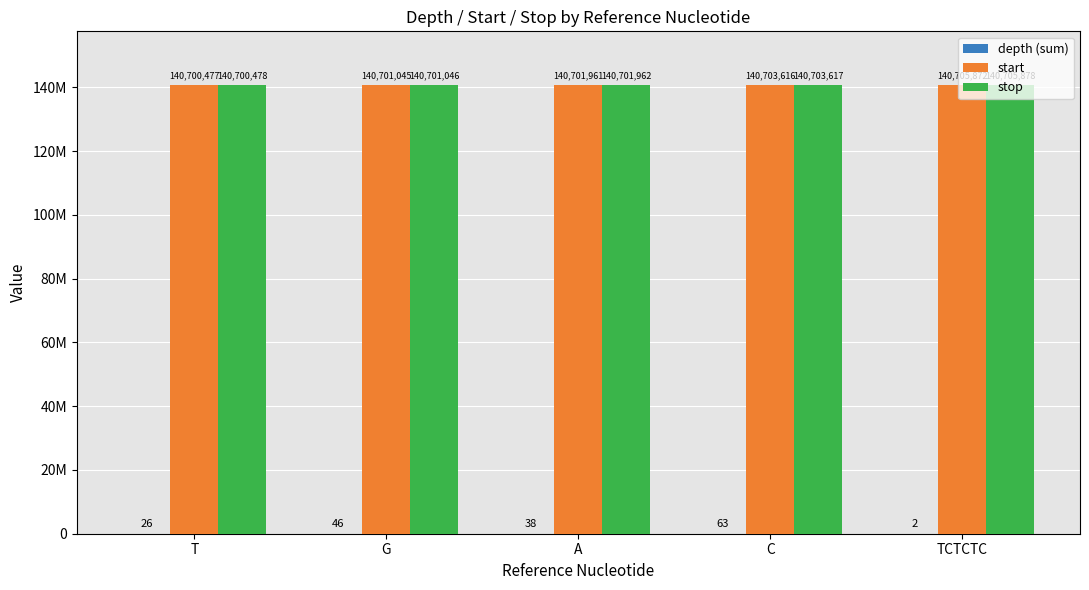

What is the sum of the stop values at A and C?

281405579